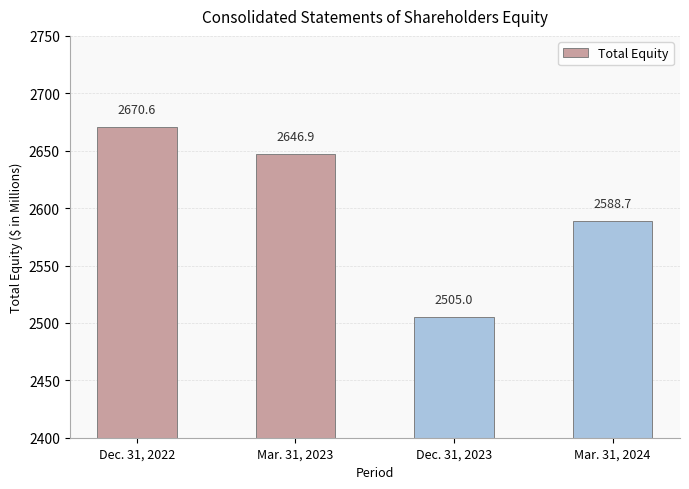

Rank the categories by value from lowest to highest.

Dec. 31, 2023, Mar. 31, 2024, Mar. 31, 2023, Dec. 31, 2022